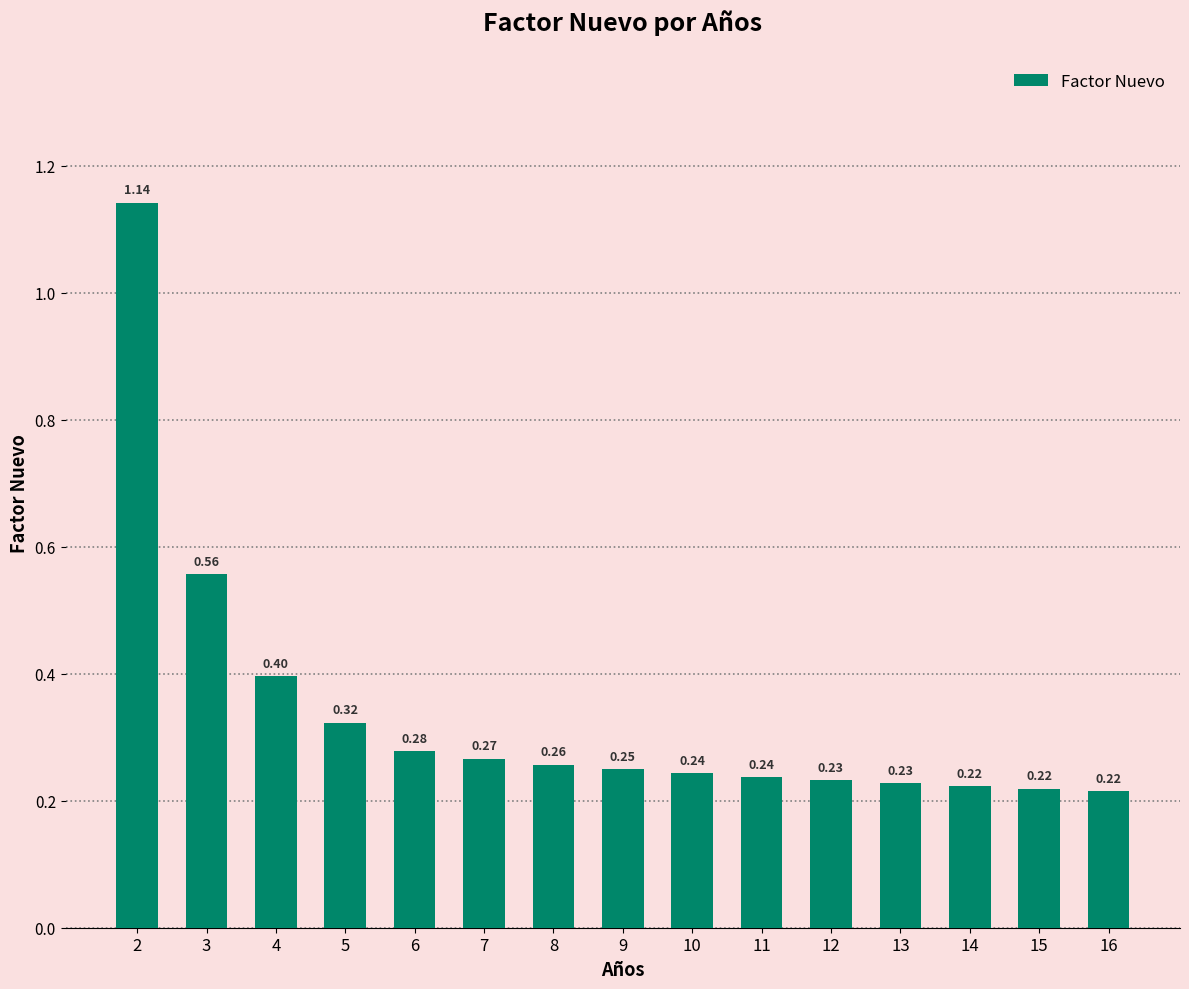

What is the sum of all values?

5.1